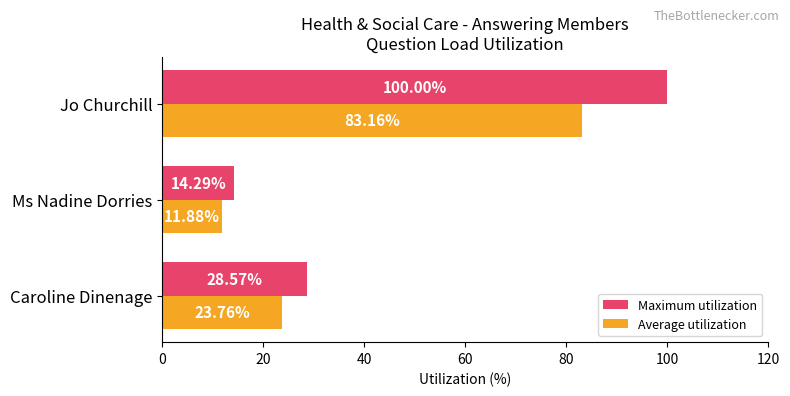

What is the difference between the maximum and minimum values in the Average utilization series?

71.3